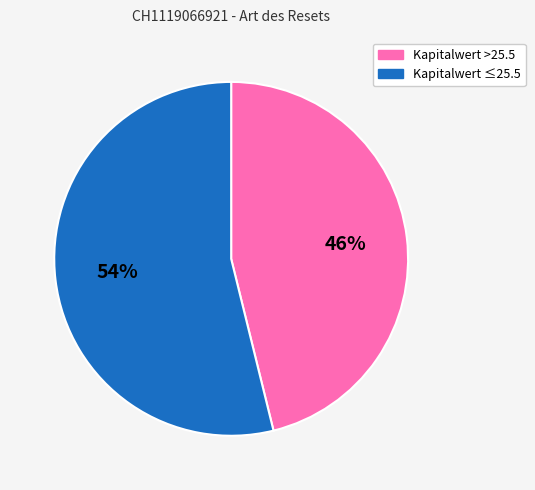

Is there any slice that represents more than half of the pie?

Yes